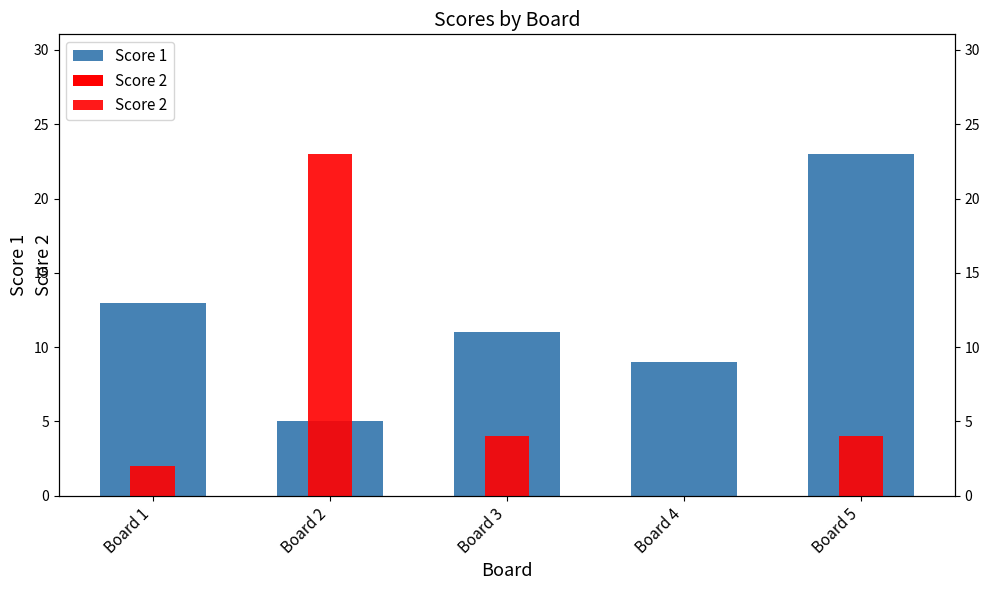

Which series has the widest spread of values?

Score 2